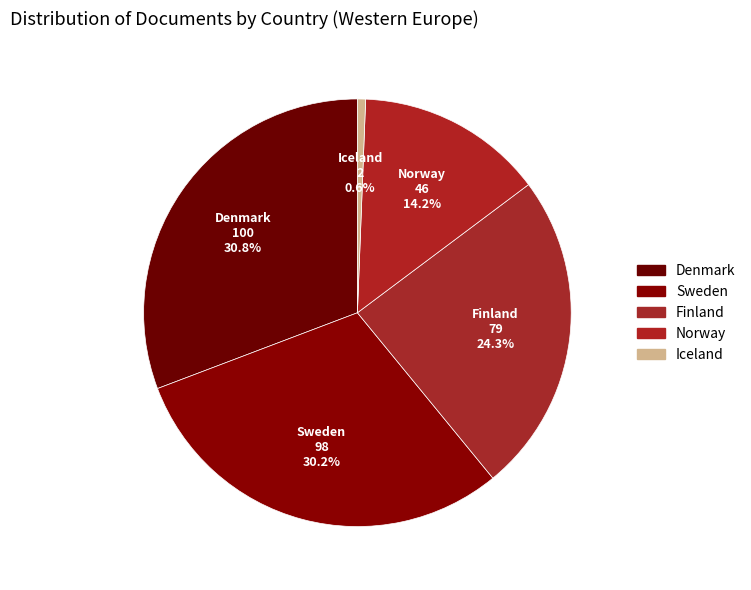

Between Denmark and Iceland, which is larger?

Denmark